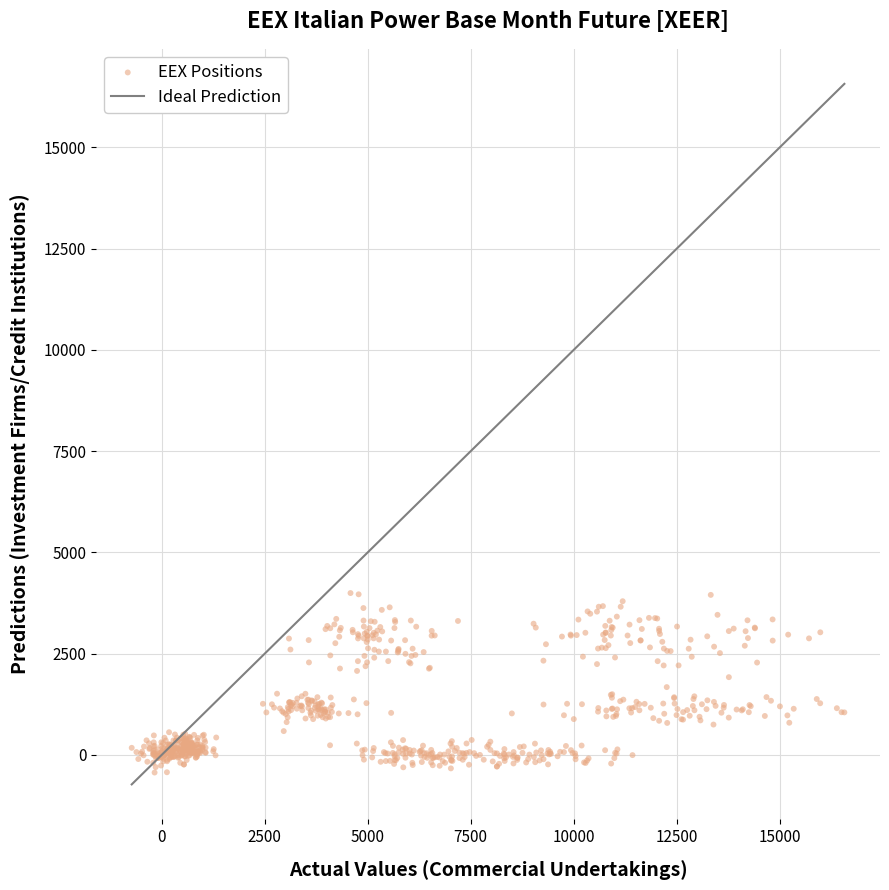

What is the range of X values (max minus min)?

17298.5